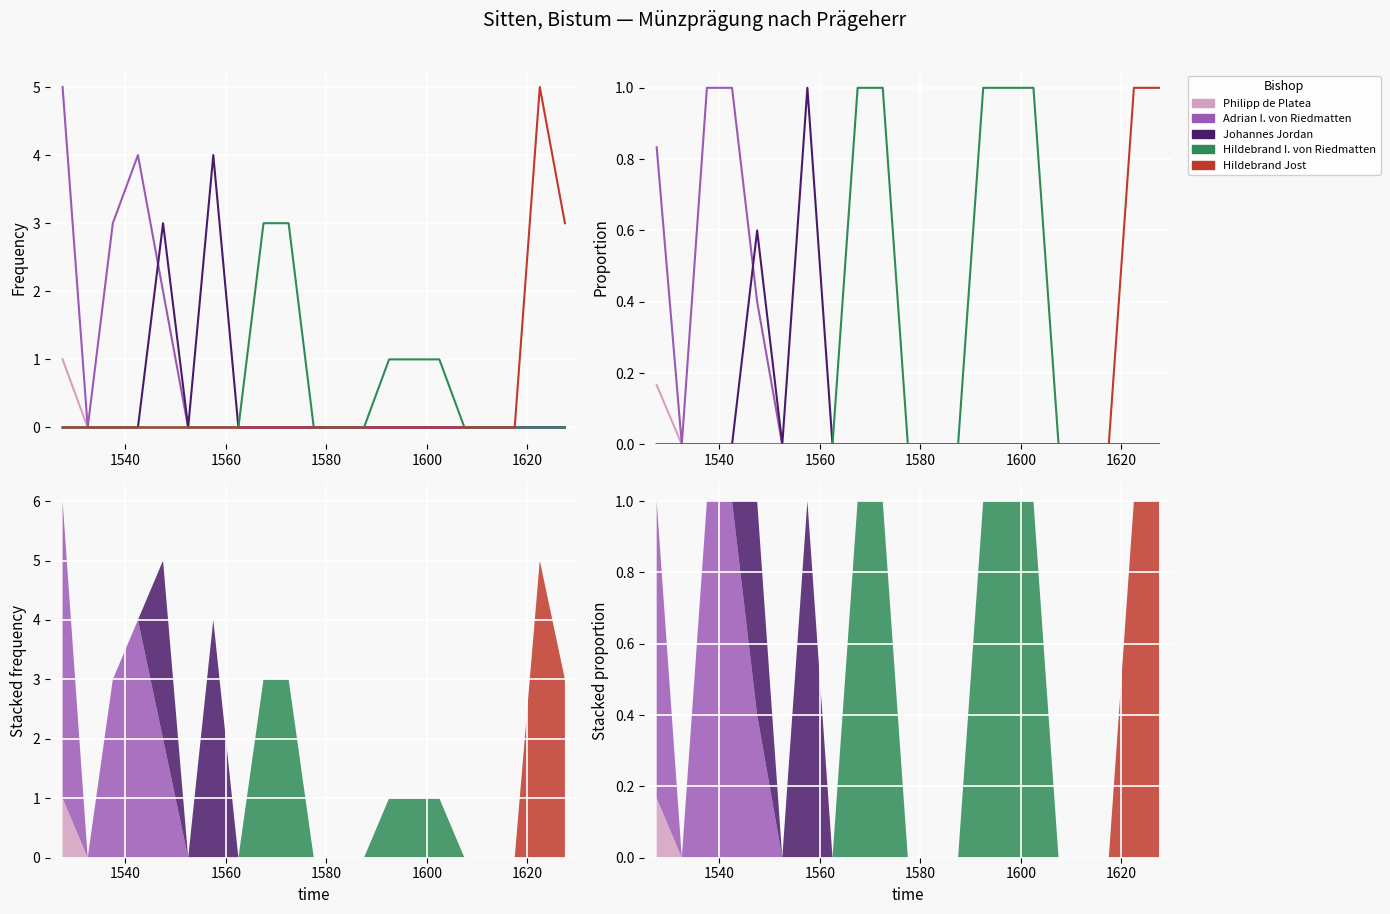

The value of Hildebrand Jost at 1580 is 0.0. True or false?

True